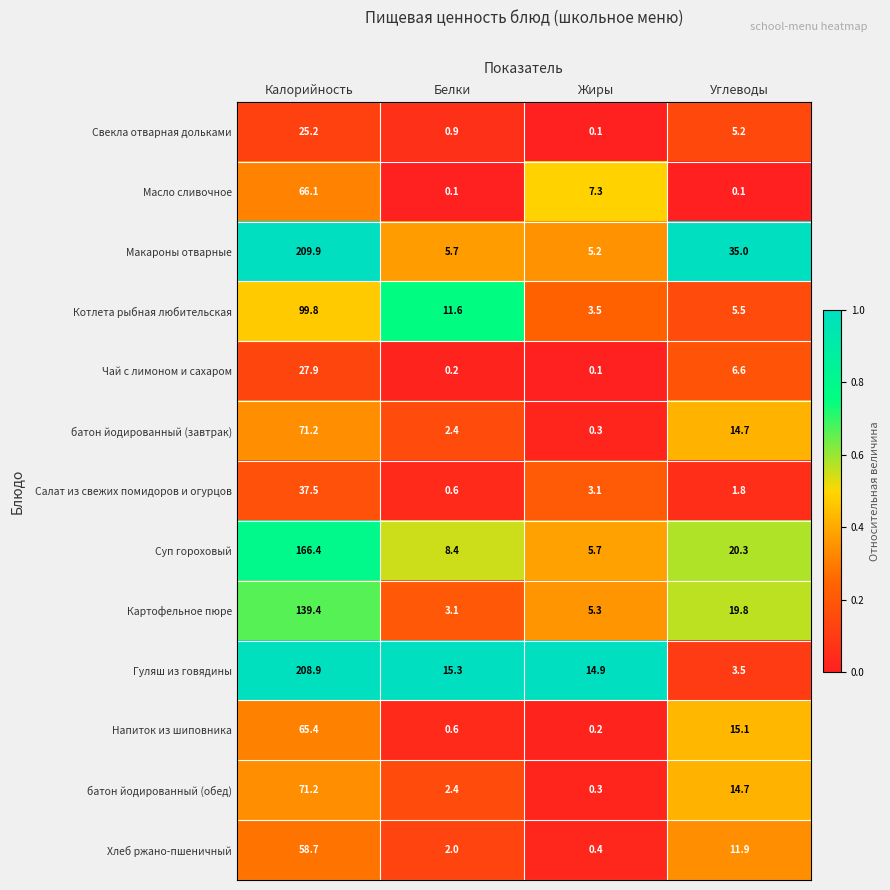

Read the Гуляш из говядины value at Углеводы.

3.5